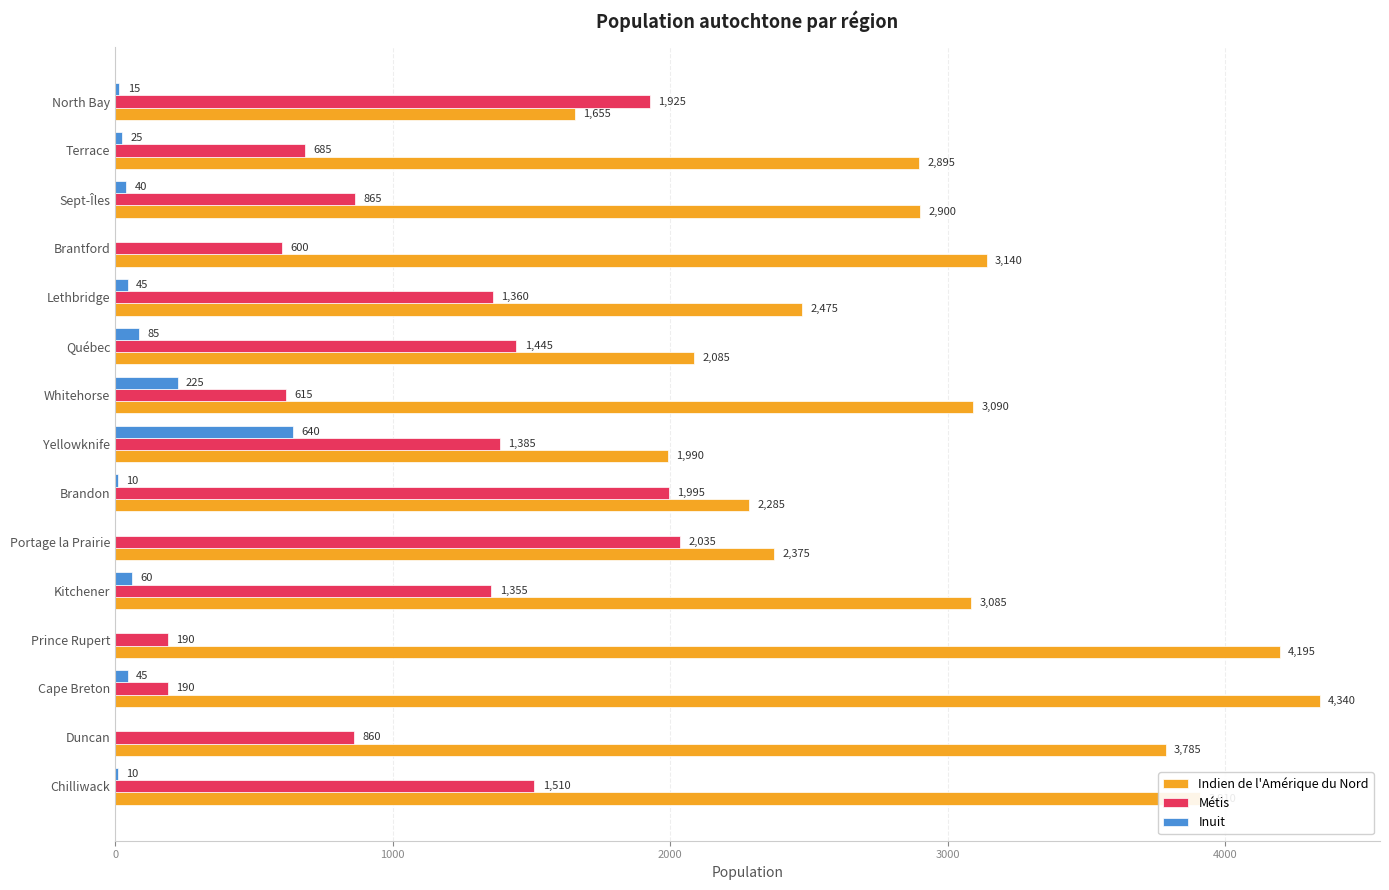

The Indien de l'Amérique du Nord series shows 3831 at Sept-Îles. True or false?

False